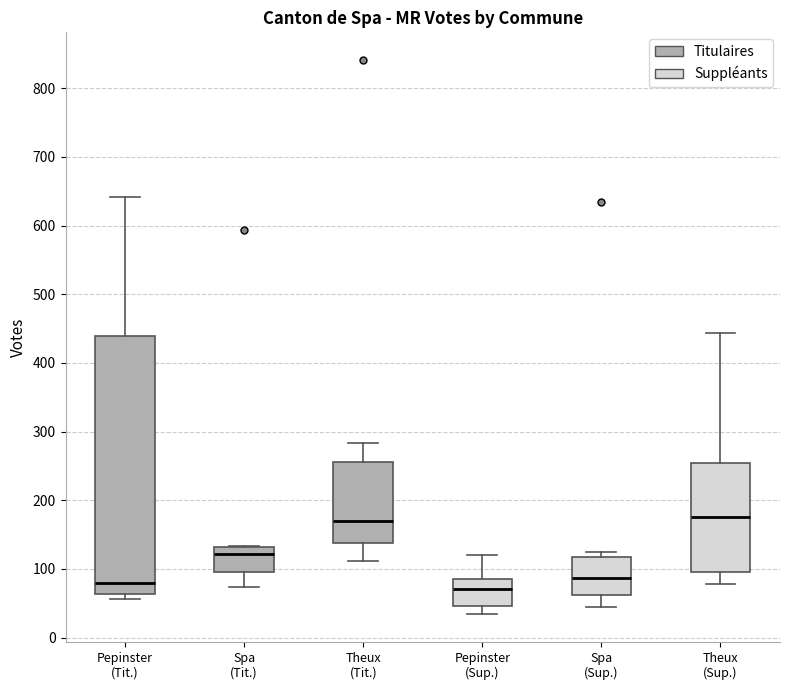

Comparing the boxes themselves (not the whiskers), which one is the tallest?

Pepinster (Tit.)